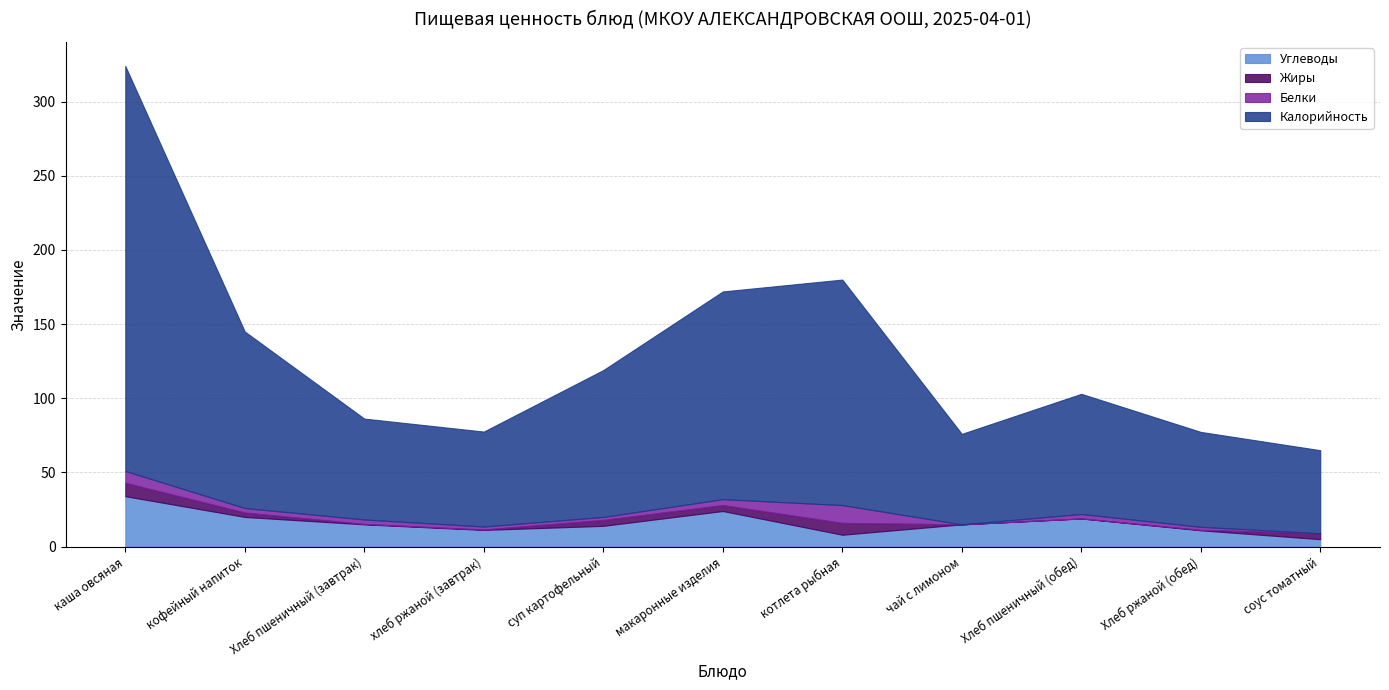

How many lines are shown in the chart?

4